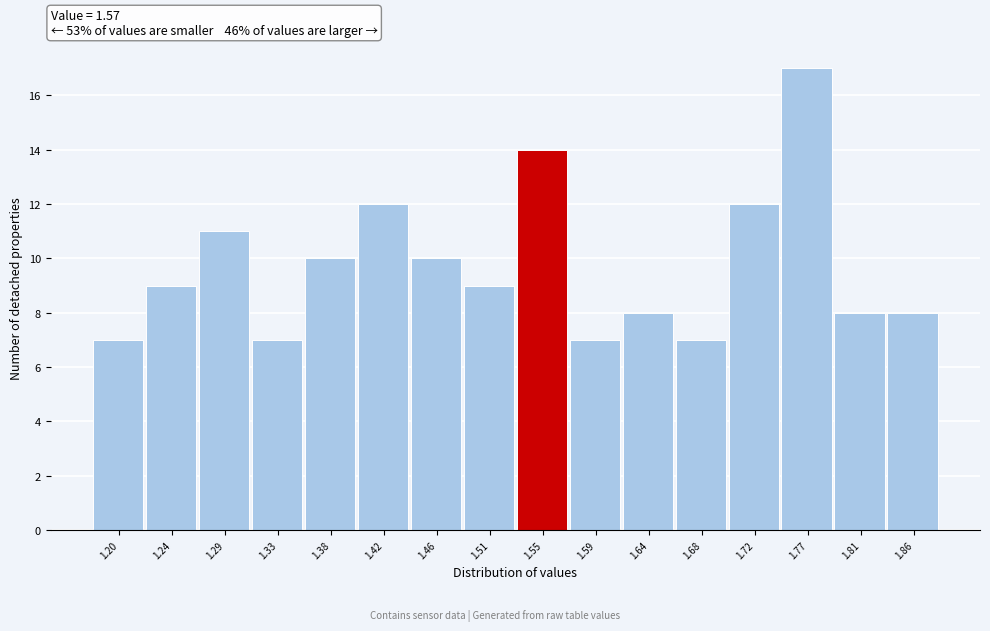

Reading left to right, transcribe all the data shown in this chart.

1.20=7	1.24=9	1.29=11	1.33=7	1.38=10	1.42=12	1.46=10	1.51=9	1.55=14	1.59=7	1.64=8	1.68=7	1.72=12	1.77=17	1.81=8	1.86=8